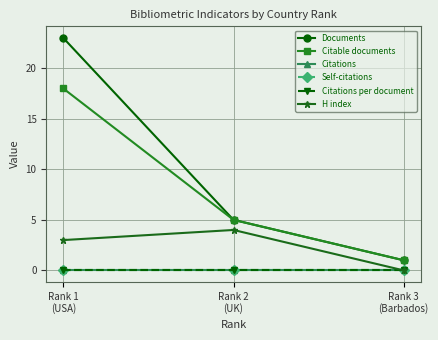

Rank the series by their maximum value, from highest to lowest.

Documents, Citable documents, H index, Citations, Self-citations, Citations per document